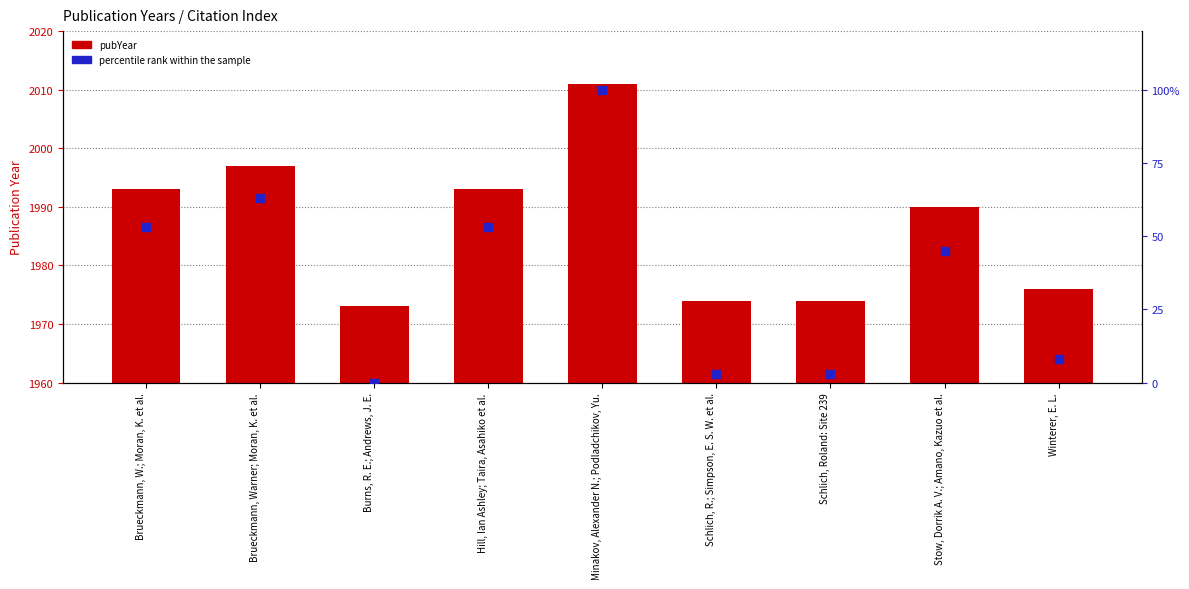

At which category is the sum across all series the highest?

Minakov, Alexander N.; Podladchikov, Yu.